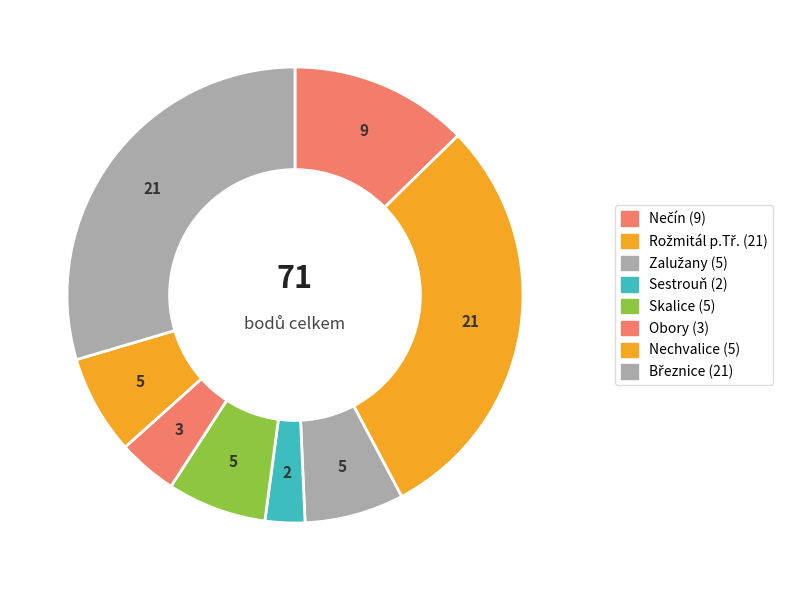

How many slices are in this pie chart?

8